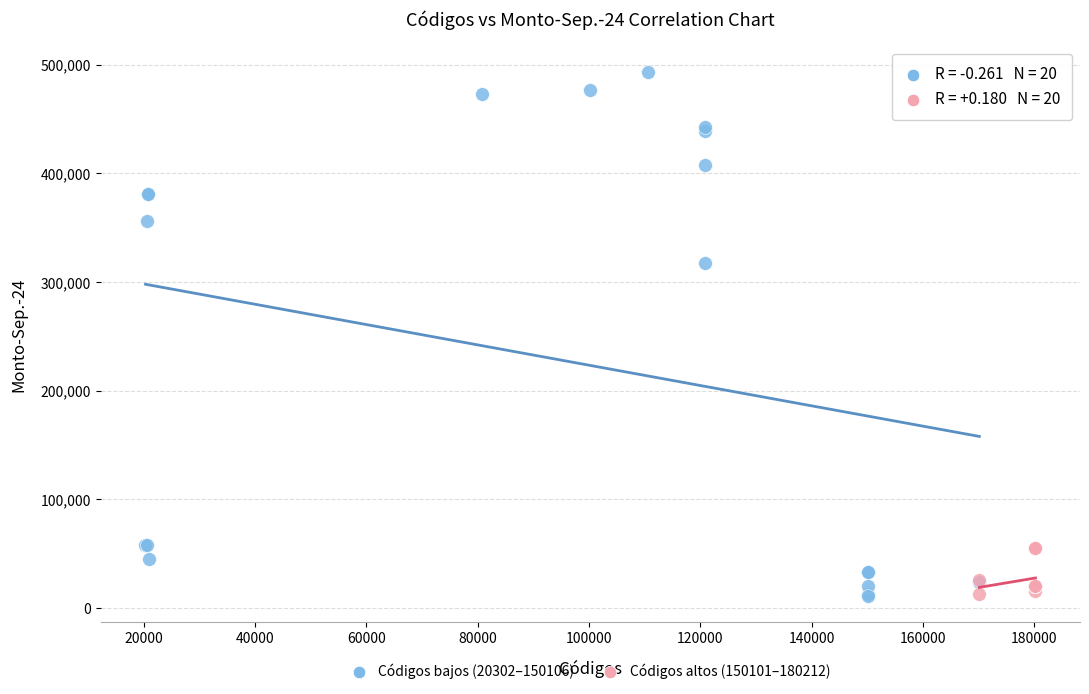

Which series has the widest spread of Y values?

Códigos bajos (20302–150106)